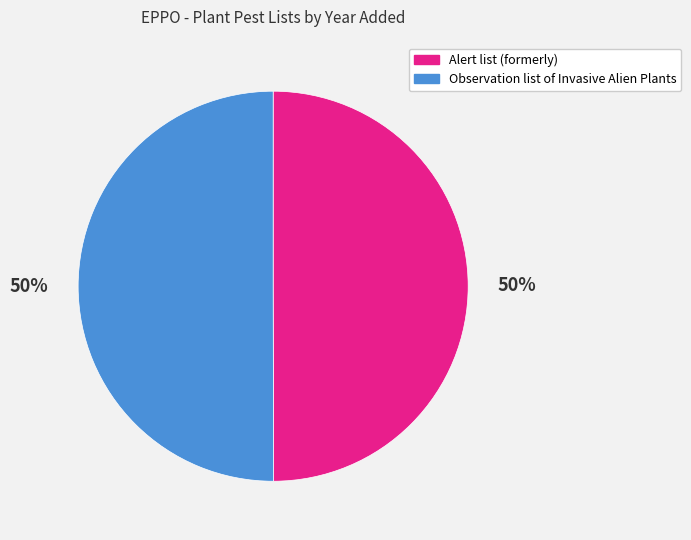

What is the ratio of the value at Alert list (formerly) to the value at Observation list of Invasive Alien Plants?

1.0